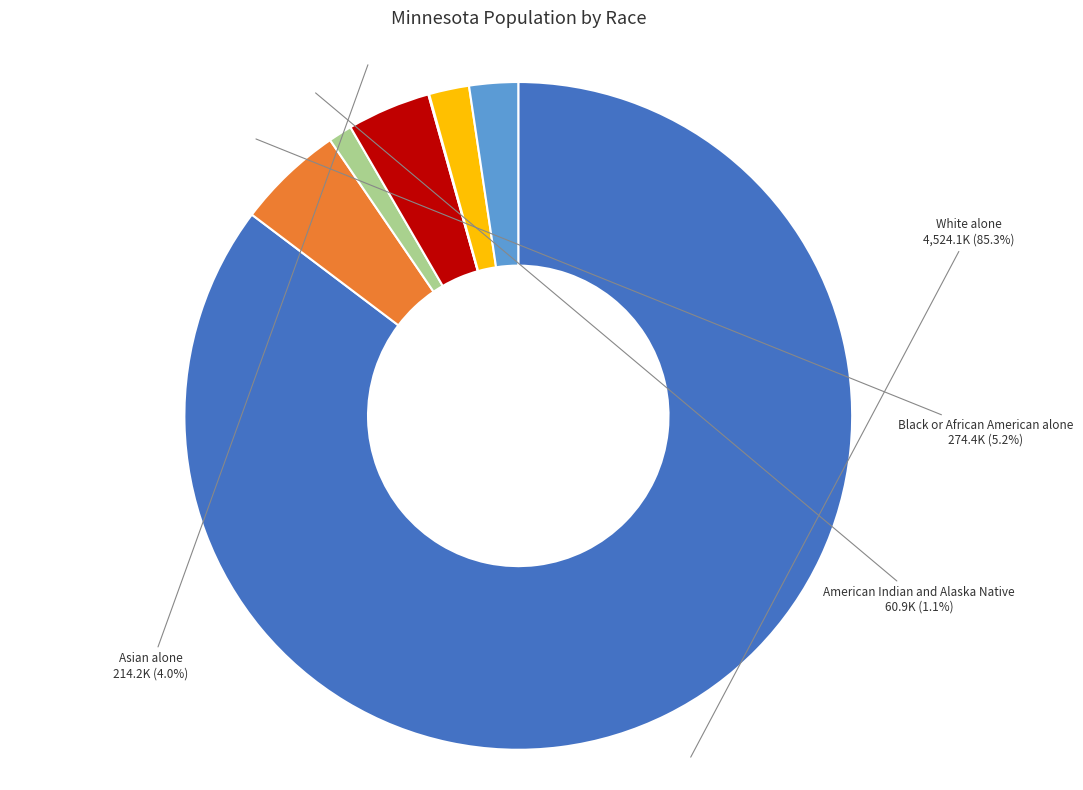

Is there a majority slice in this chart?

Yes